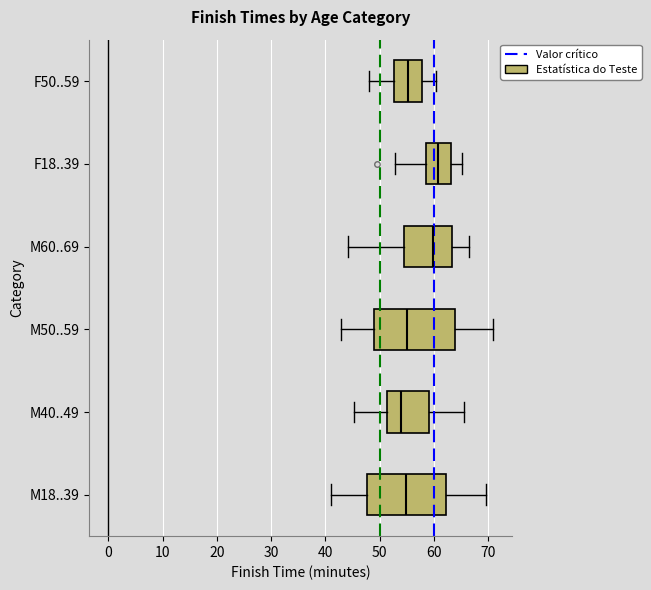

Reading bottom to top, read every box against the x-axis: the position of its median line, the range the box covers, and the ends of its whiskers. The values are not printed on the chart, so give them approximately, as read against the axis.

M18..39: median 55, box 48 to 62, whiskers 41 to 70
M40..49: median 54, box 51 to 59, whiskers 45 to 66
M50..59: median 55, box 49 to 64, whiskers 43 to 71
M60..69: median 60, box 54 to 63, whiskers 44 to 66
F18..39: median 61, box 59 to 63, whiskers 53 to 65
F50..59: median 55, box 53 to 58, whiskers 48 to 60